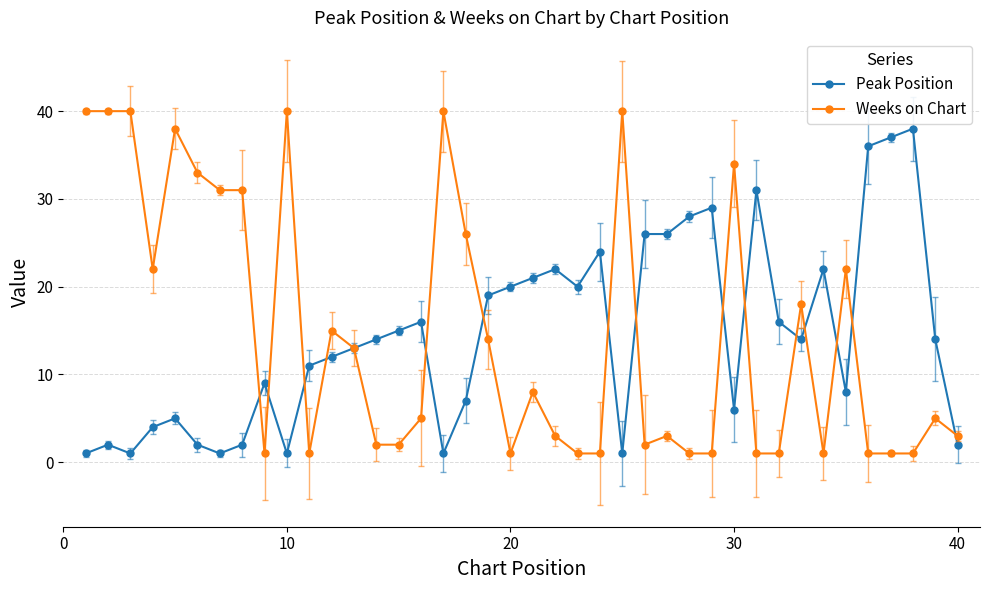

What is the highest value of the Peak Position series?

38